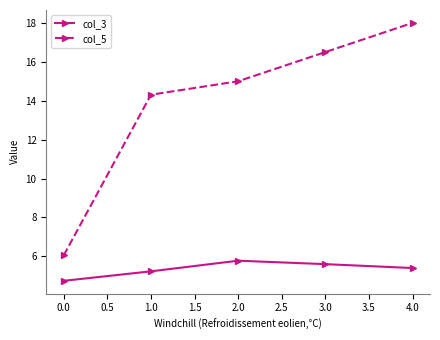

True or false: col_3 and col_5 cross at least once.

False